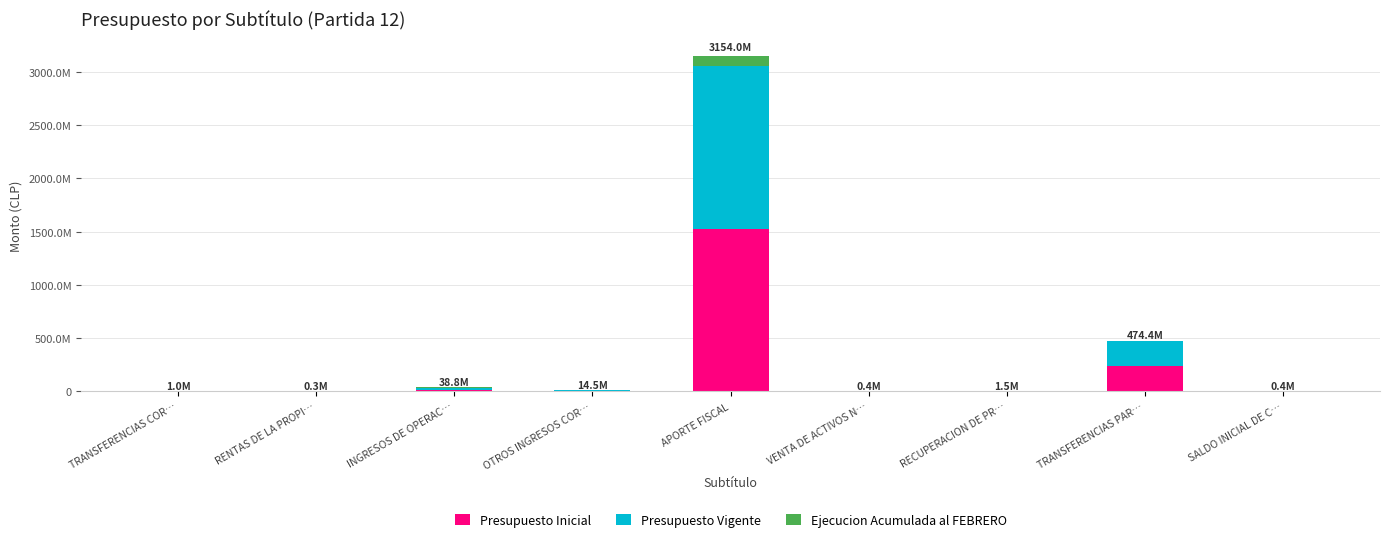

At which label is Presupuesto Inicial closest to 764380215?

TRANSFERENCIAS PAR…